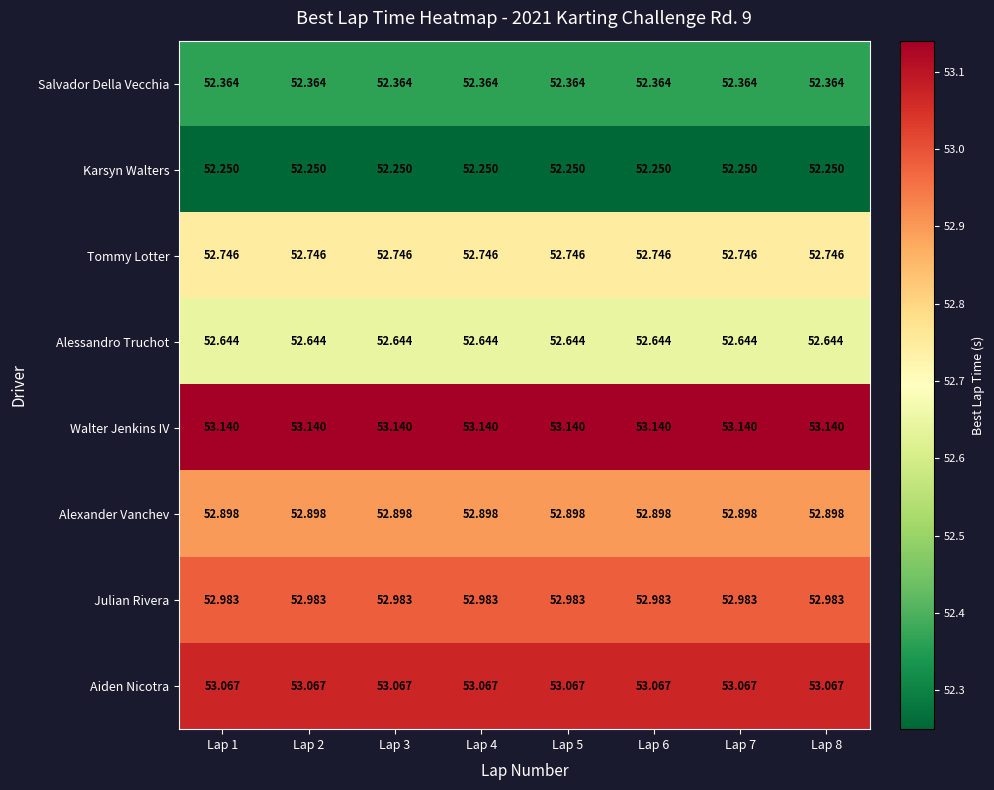

Which series has the largest total across all categories?

Walter Jenkins IV